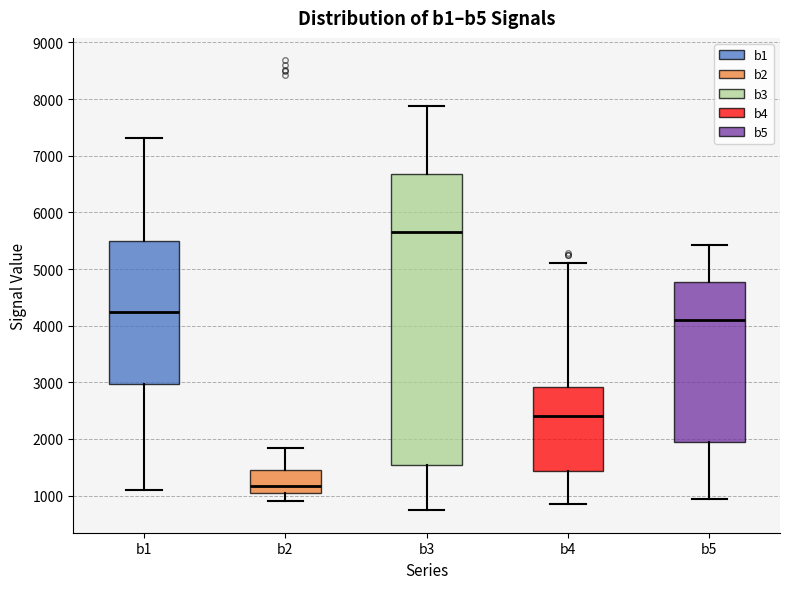

Which box is the tallest, from its lower edge to its upper edge?

b3